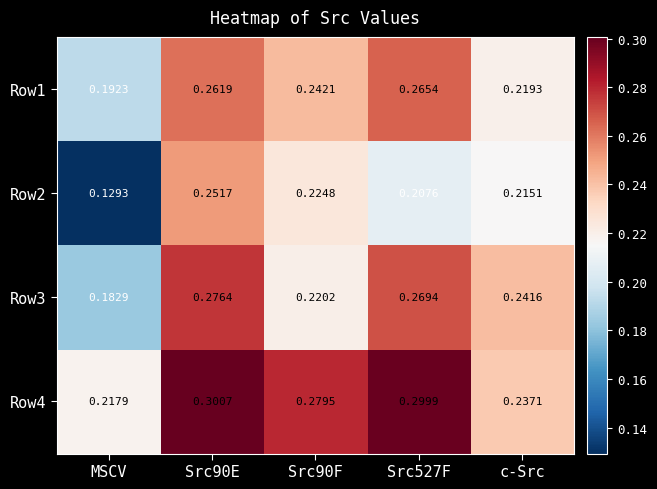

At which label does Row2 reach its minimum?

MSCV